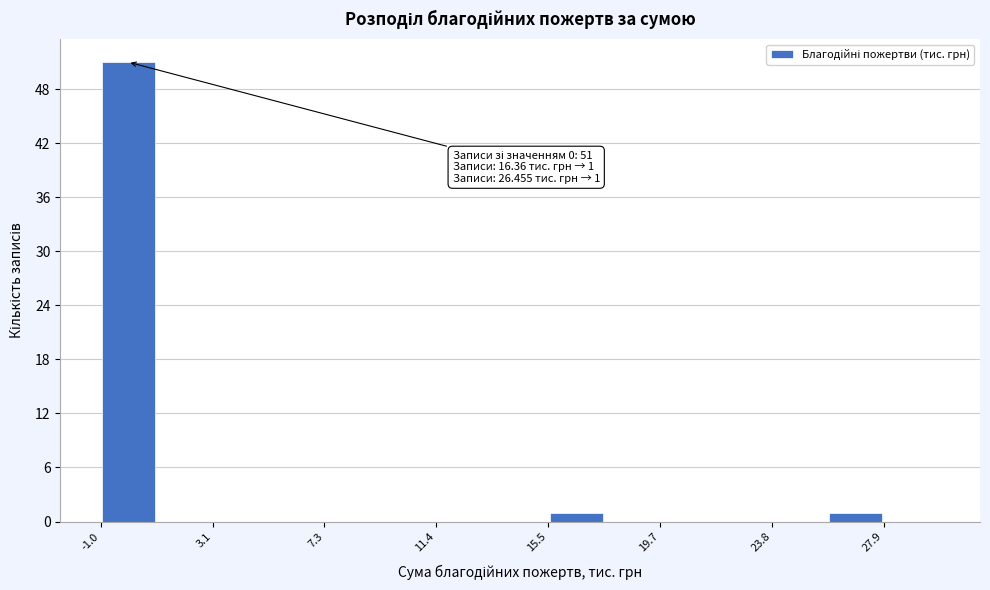

Which range on the x-axis has the tallest bar?

-1.0 to 1.0